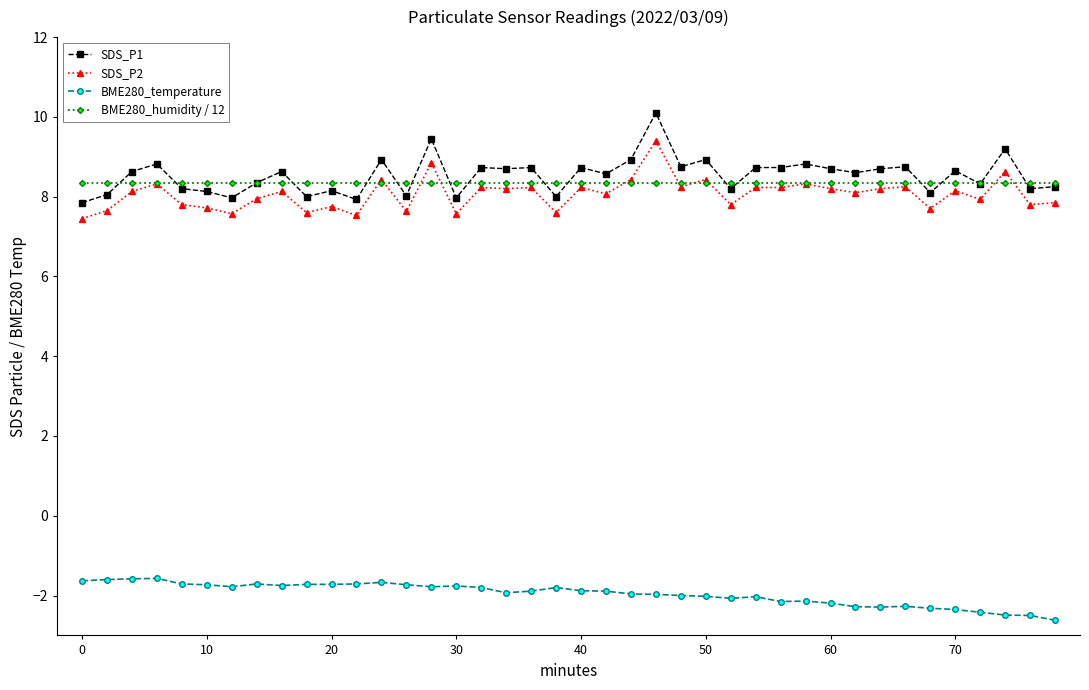

Which series has the largest range (max minus min)?

SDS_P1